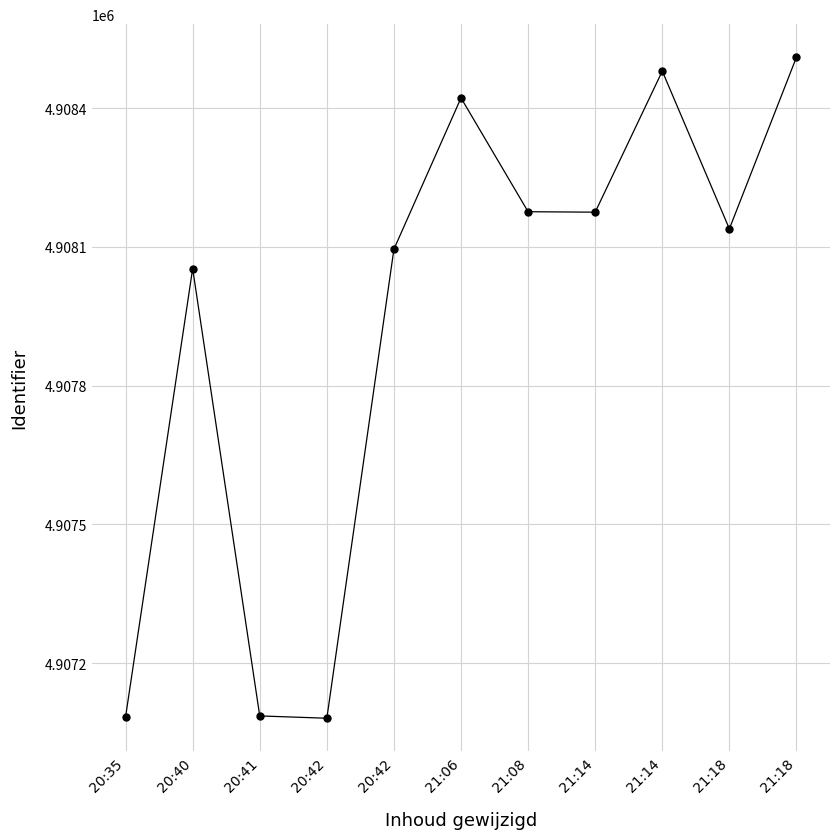

Where does the data first go above 4908139?

21:06